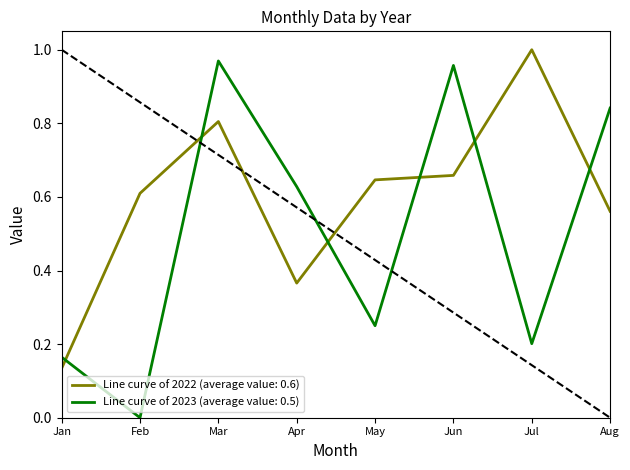

True or false: Line curve of 2022 (average value: 0.6) has a value of 1.0 at Jul.

True